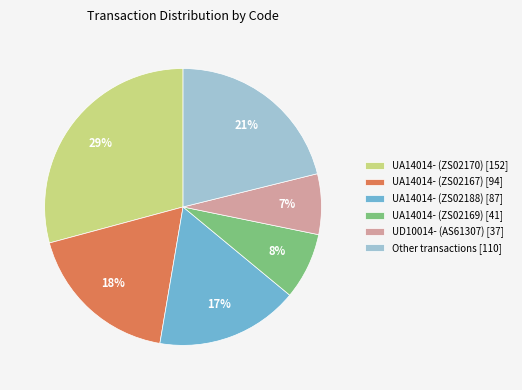

How many slices are in this pie chart?

6